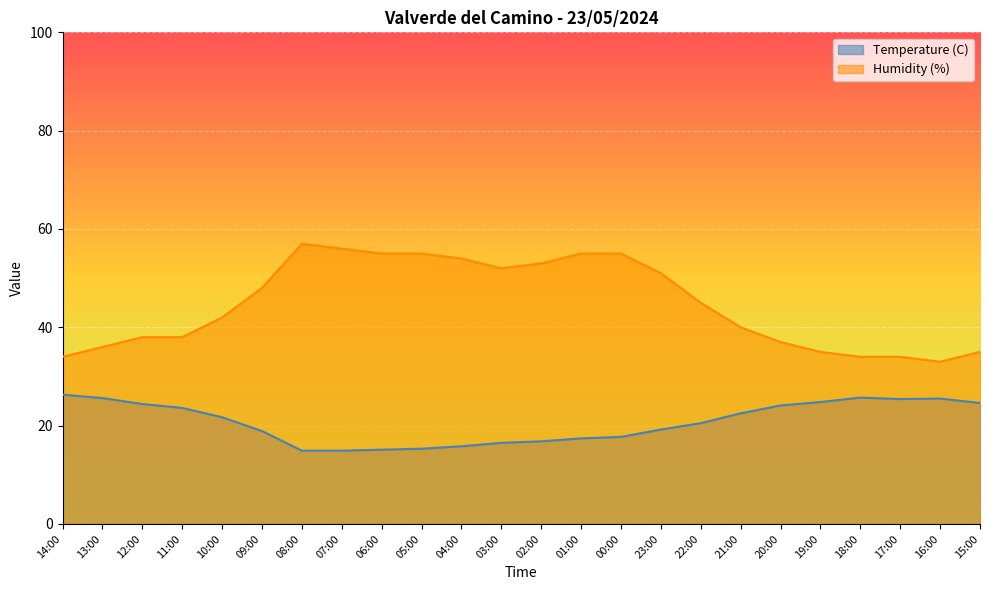

Does the chart display data point markers on the line(s)?

No